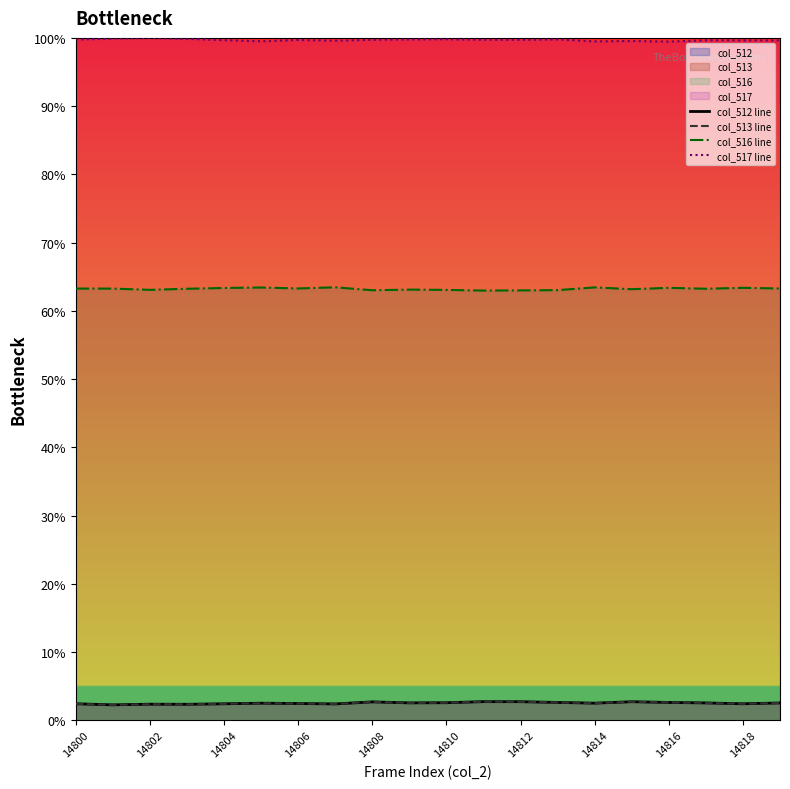

True or false: col_512 line and col_517 line intersect in this chart.

False